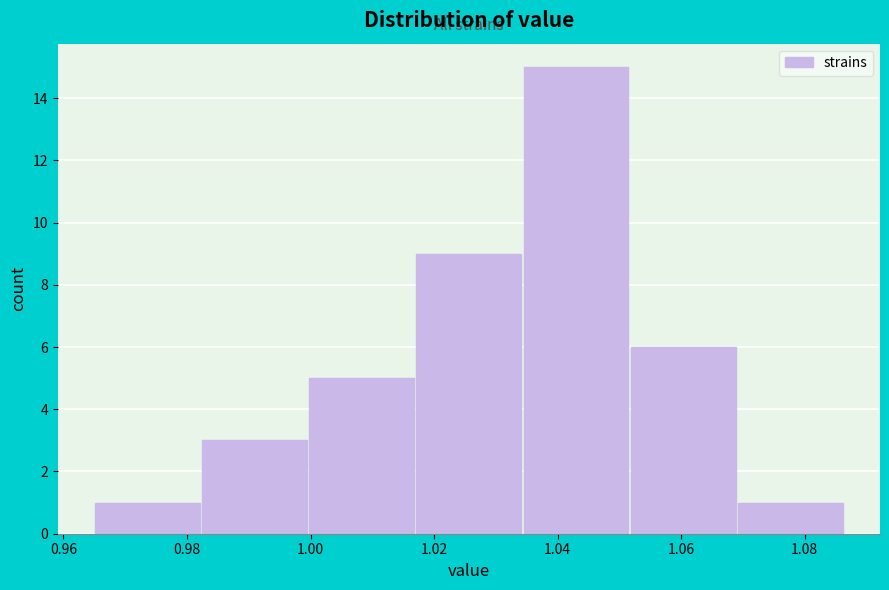

Which range on the x-axis has the tallest bar?

1.034 to 1.052